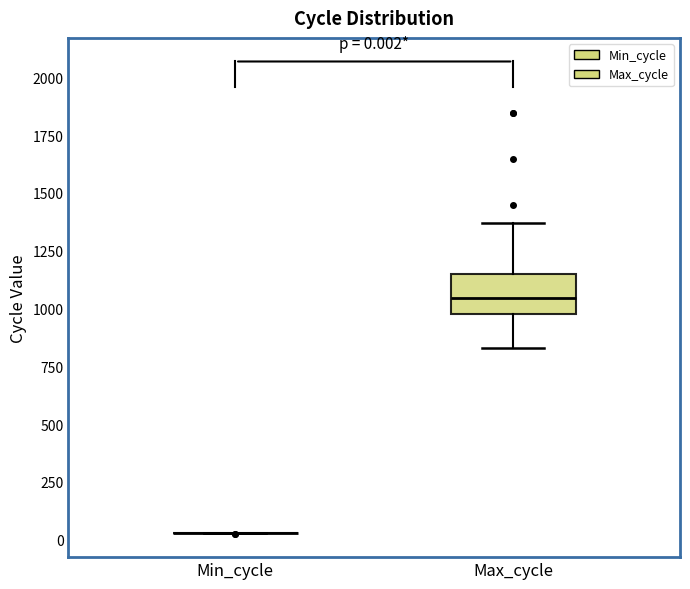

Comparing the boxes themselves (not the whiskers), which one is the tallest?

Max_cycle